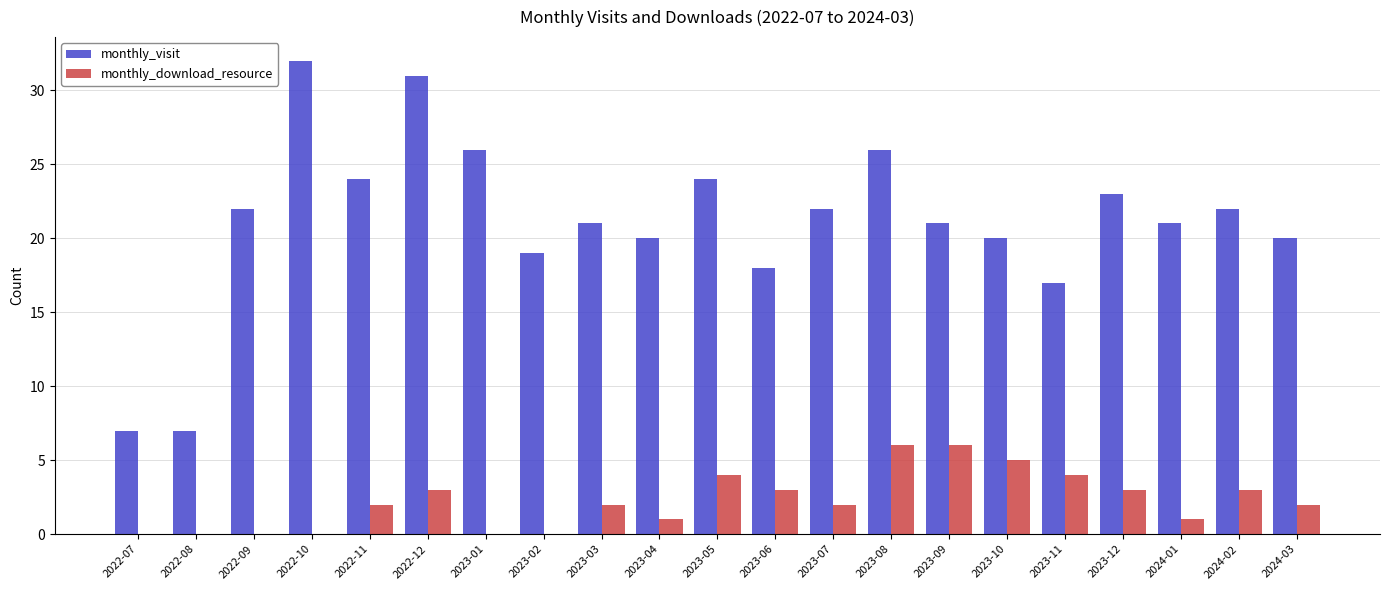

What is the maximum value shown in the chart?

32